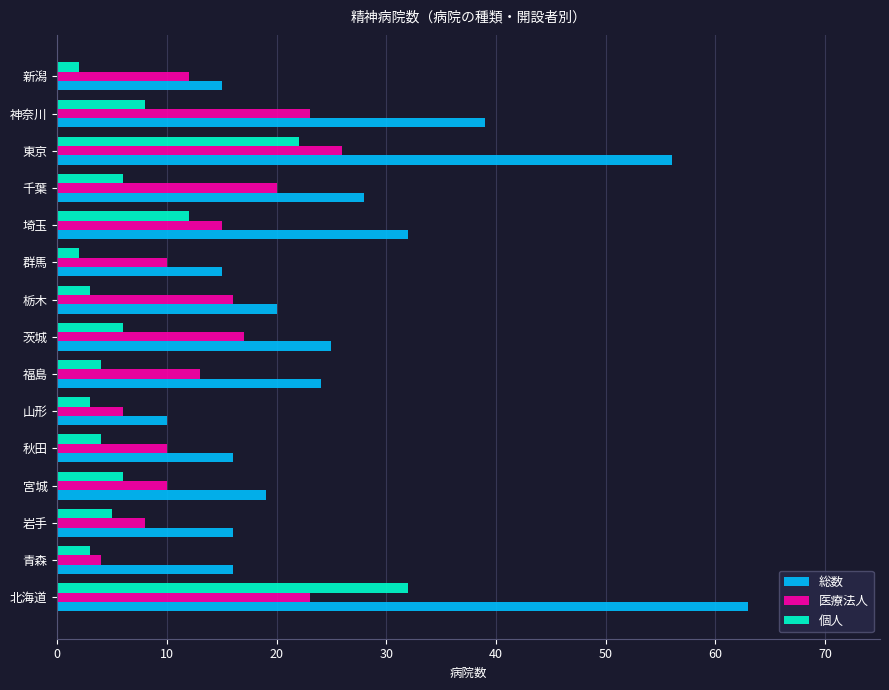

What is the spread (max minus min) of values at 青森?

13